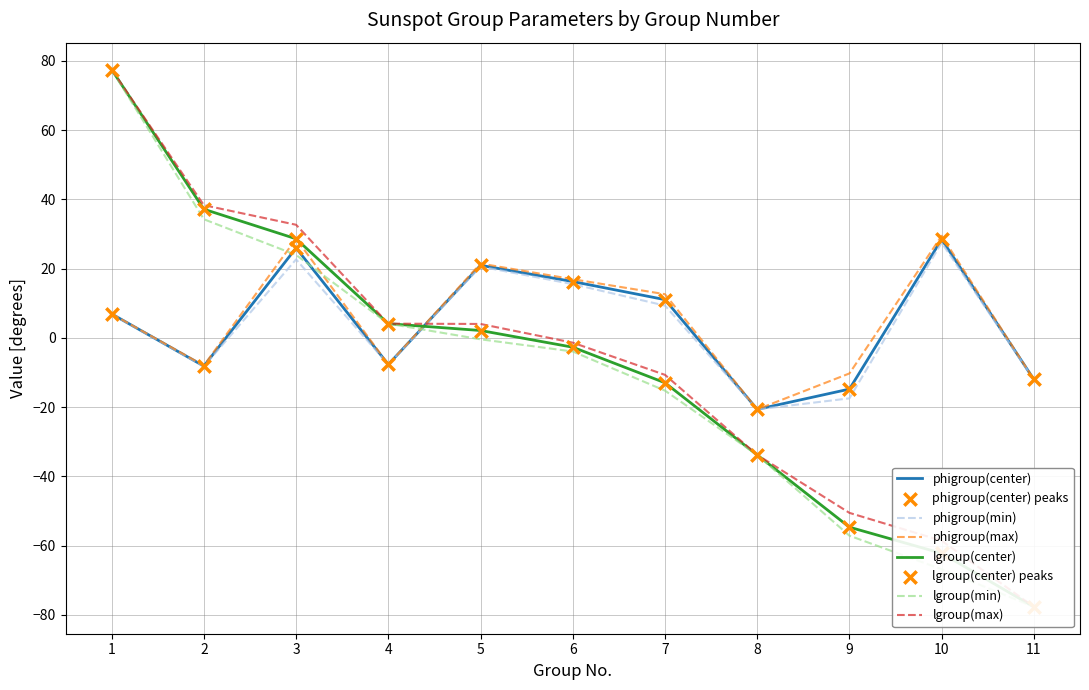

Is the value of lgroup(min) at 1 greater than the value of phigroup(max) at 11?

Yes